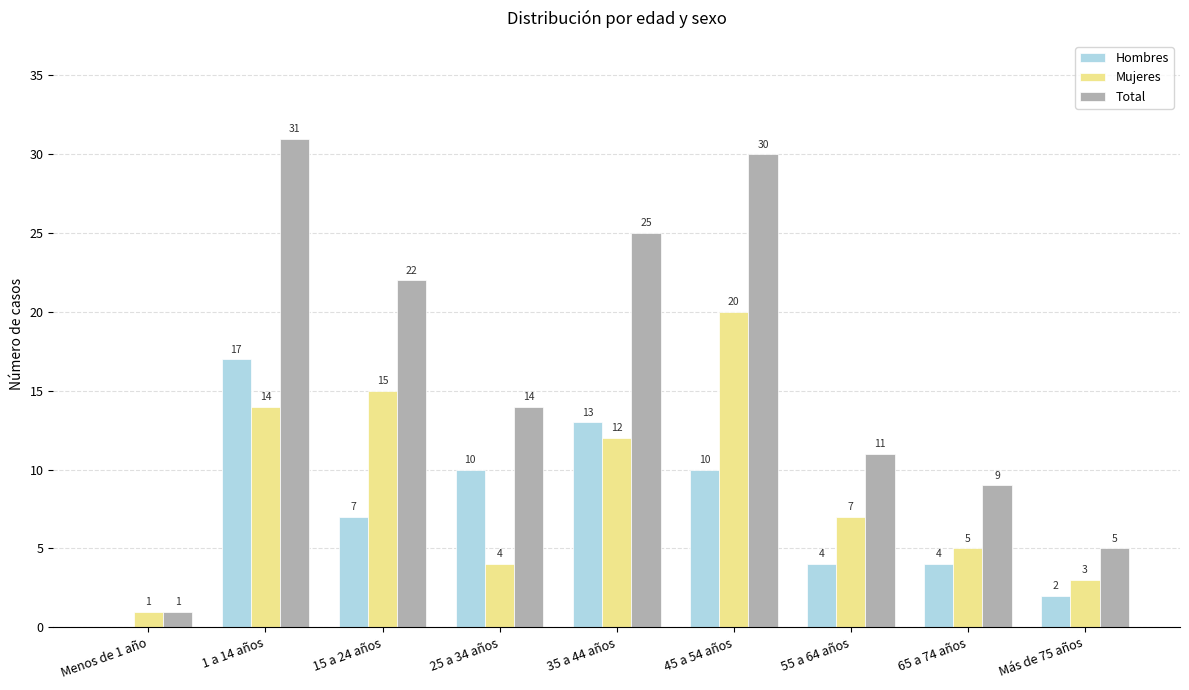

Reading left to right, list all the values displayed in this chart.

Hombres: Menos de 1 año=0	1 a 14 años=17	15 a 24 años=7	25 a 34 años=10	35 a 44 años=13	45 a 54 años=10	55 a 64 años=4	65 a 74 años=4	Más de 75 años=2
Mujeres: Menos de 1 año=1	1 a 14 años=14	15 a 24 años=15	25 a 34 años=4	35 a 44 años=12	45 a 54 años=20	55 a 64 años=7	65 a 74 años=5	Más de 75 años=3
Total: Menos de 1 año=1	1 a 14 años=31	15 a 24 años=22	25 a 34 años=14	35 a 44 años=25	45 a 54 años=30	55 a 64 años=11	65 a 74 años=9	Más de 75 años=5